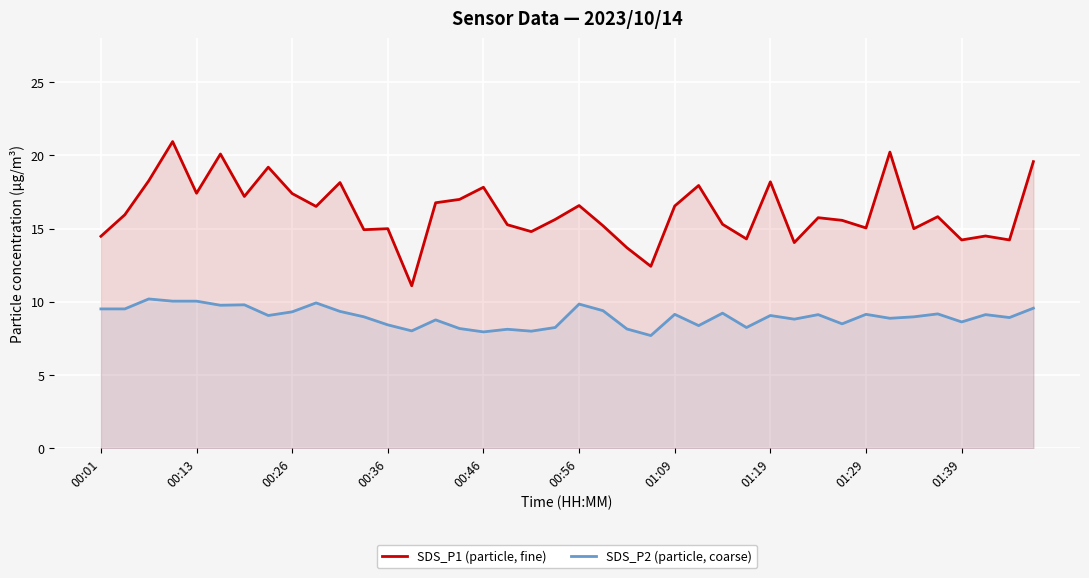

What is the average value of the SDS_P1 (particle, fine) series?

16.2